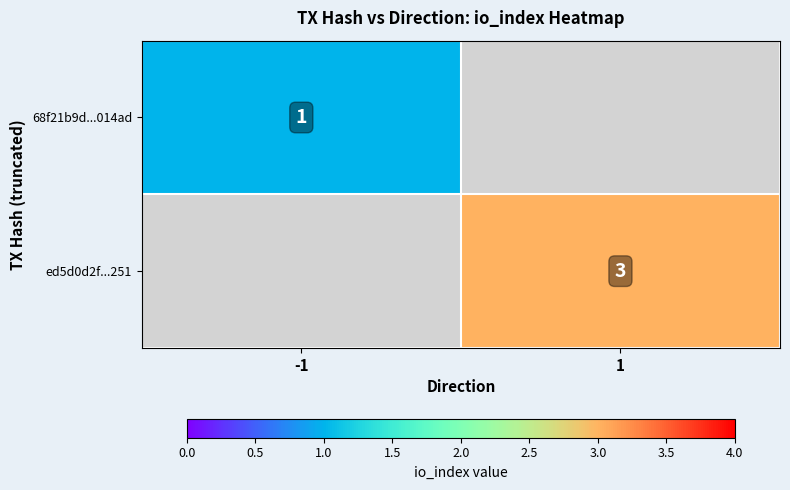

Is the value of 68f21b9d...014ad at -1 greater than the value of ed5d0d2f...251 at 1?

No